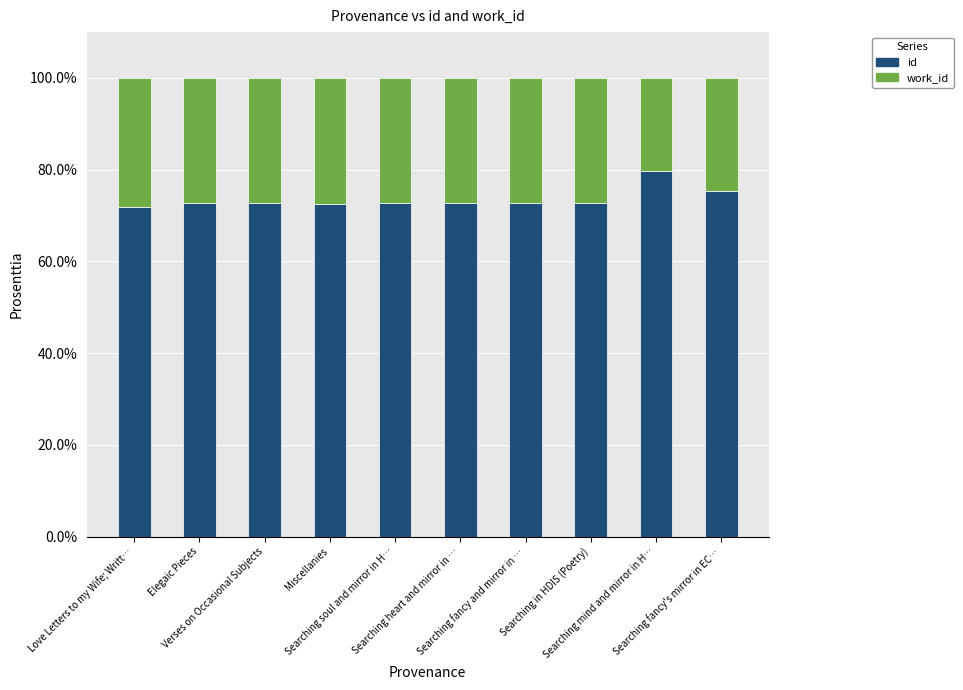

What is the average value of the id series?

73.6